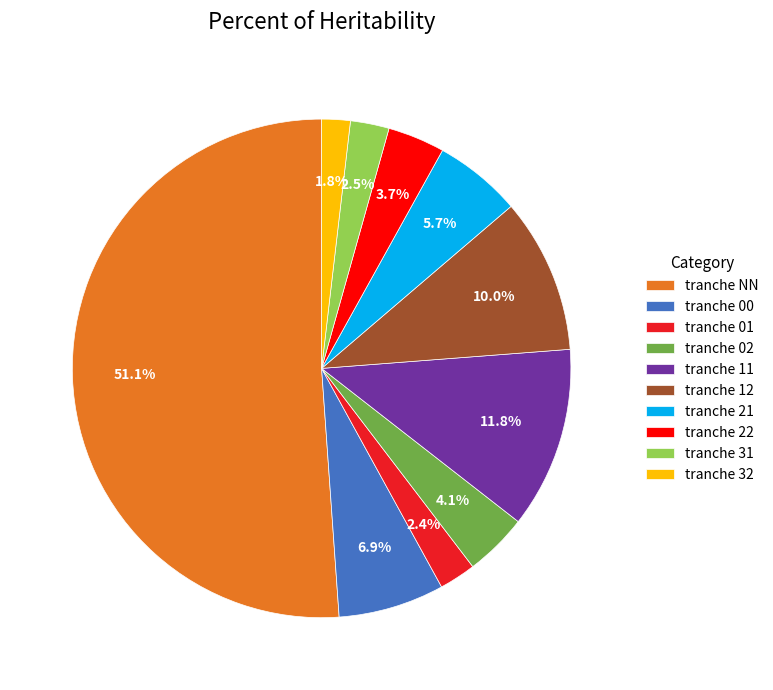

Which category accounts for the majority?

tranche NN